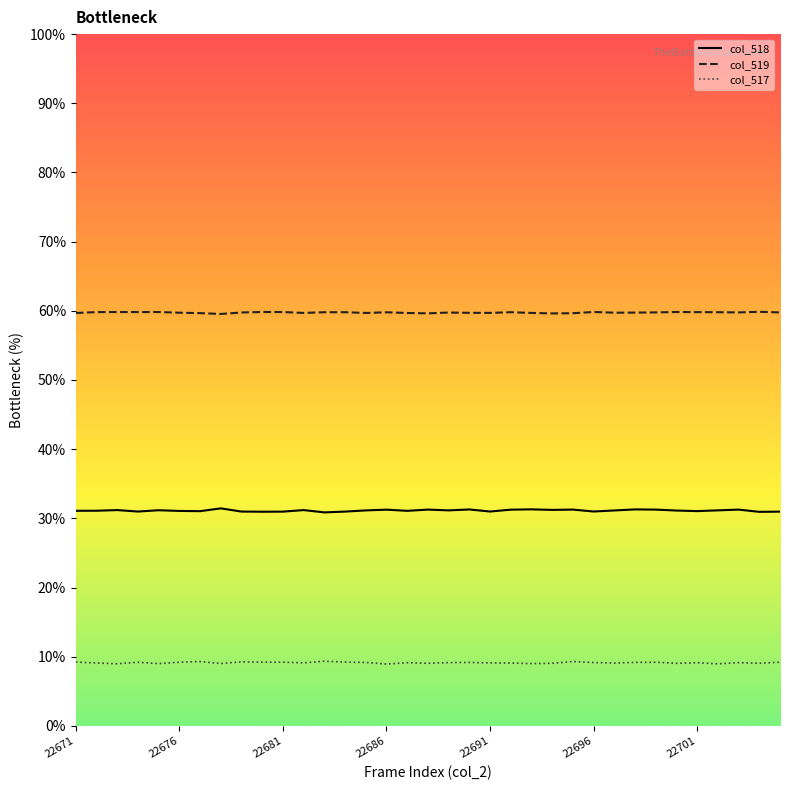

List the series in order of their peak value, highest first.

col_519, col_518, col_517